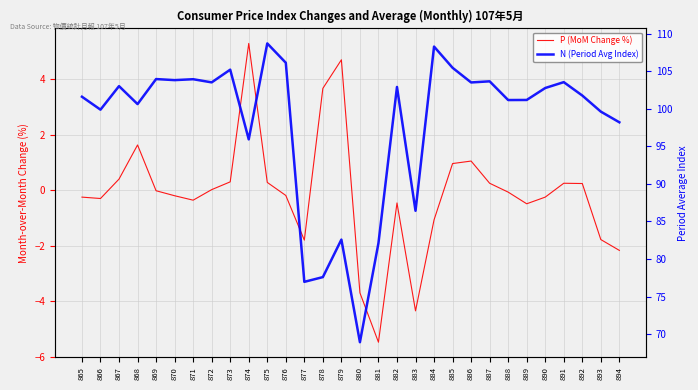

What is the difference between the highest and lowest values at 870?

104.0